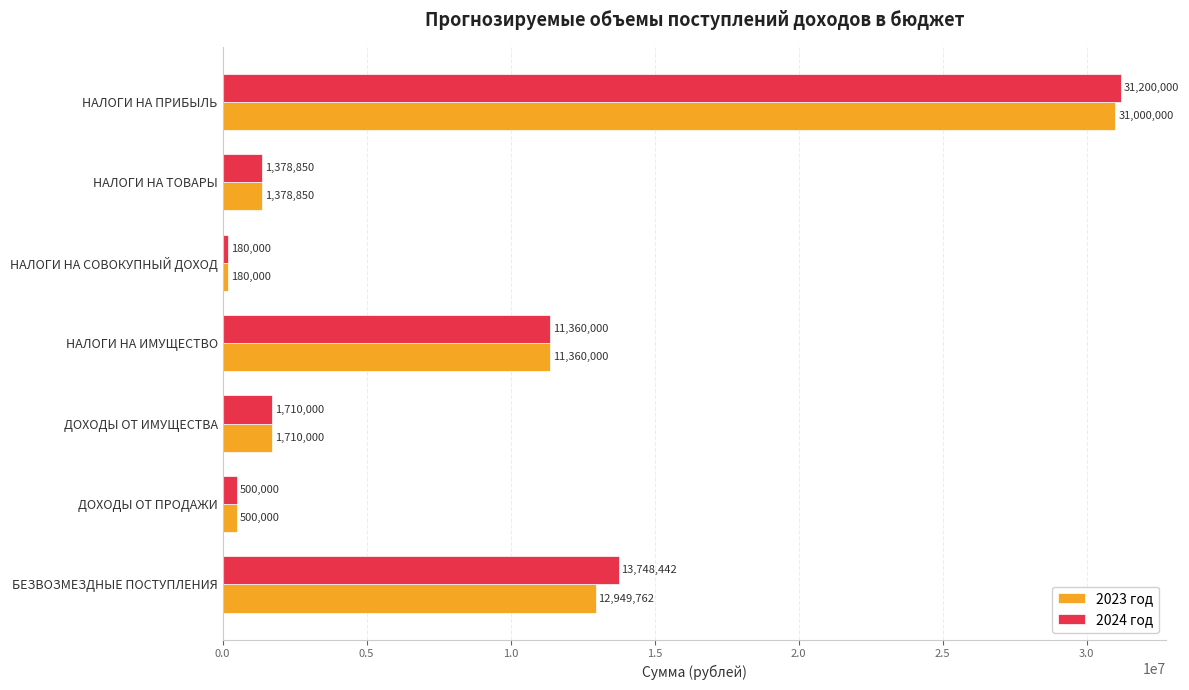

What is the highest value of the 2023 год series?

31000000.0